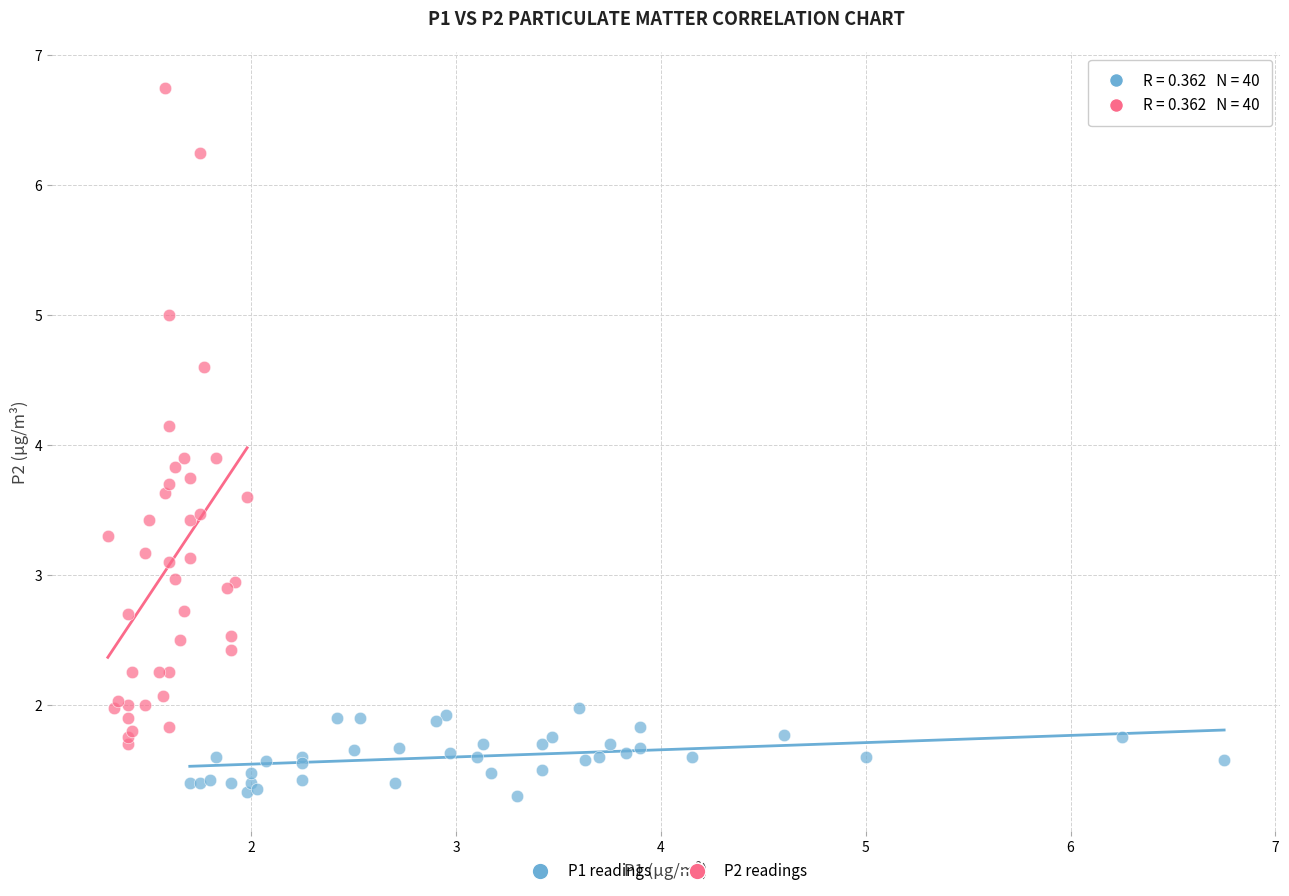

Which series has the largest Y range (max minus min)?

P2 readings